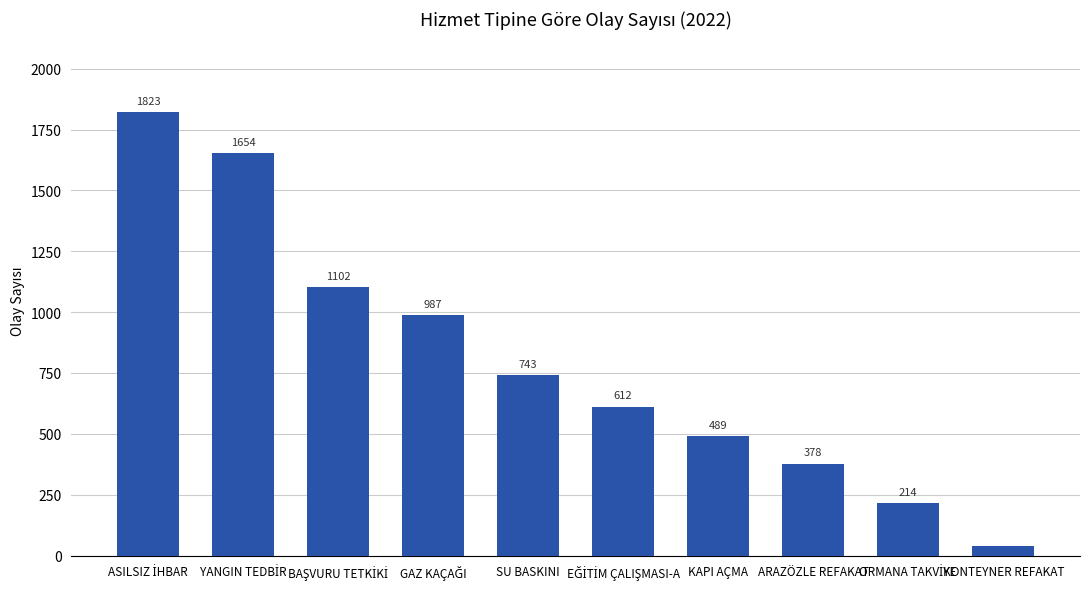

What is the average value?

804